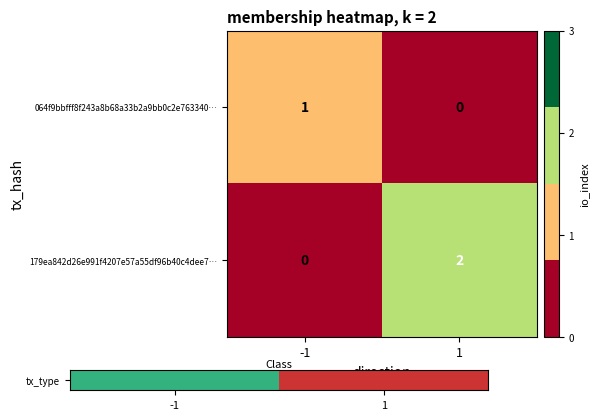

The 064f9bbfff8f243a8b68a33b2a9bb0c2e763340… series shows 1 at -1. True or false?

True